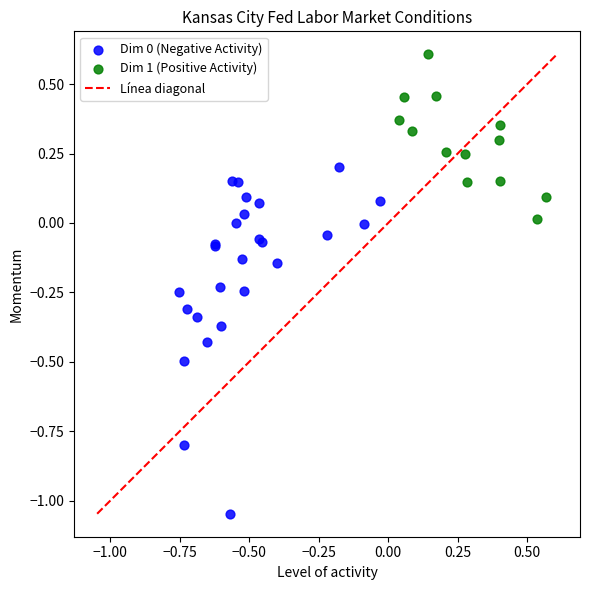

Which series reaches the maximum Y coordinate?

Dim 1 (Positive Activity)